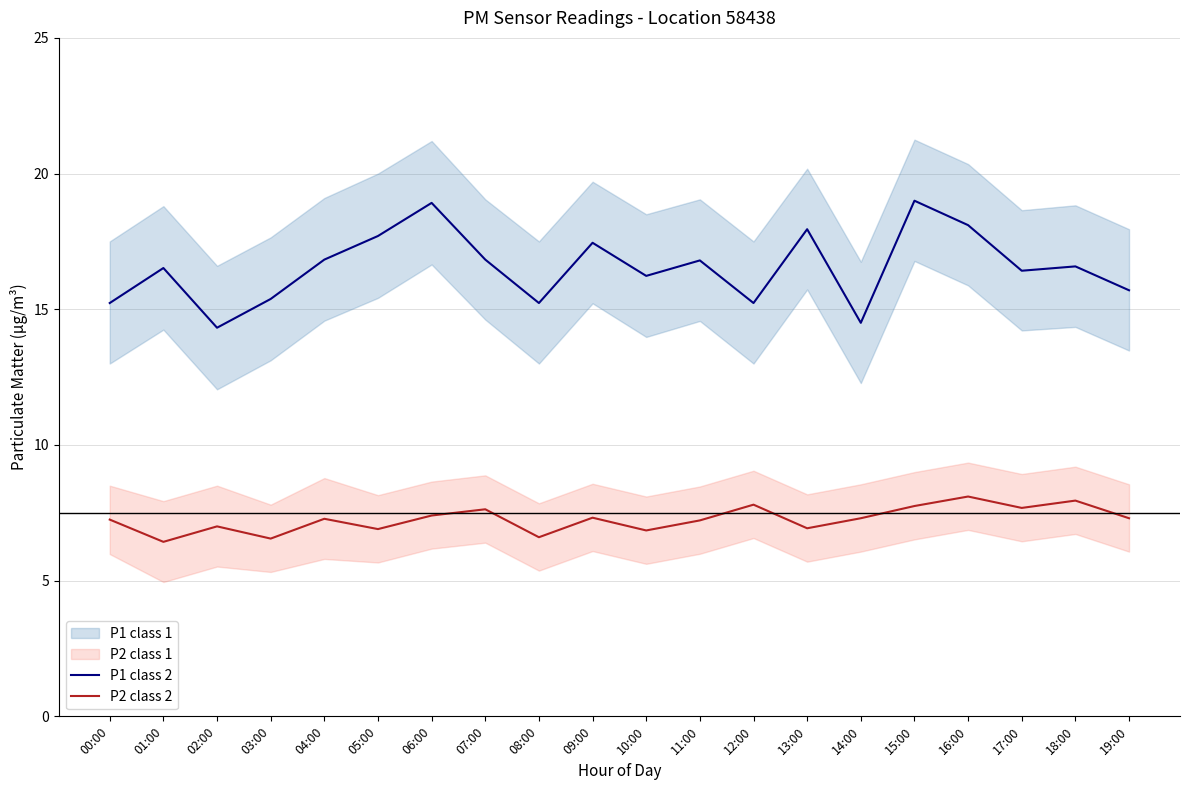

What is the total value across all series at 12:00?

23.0